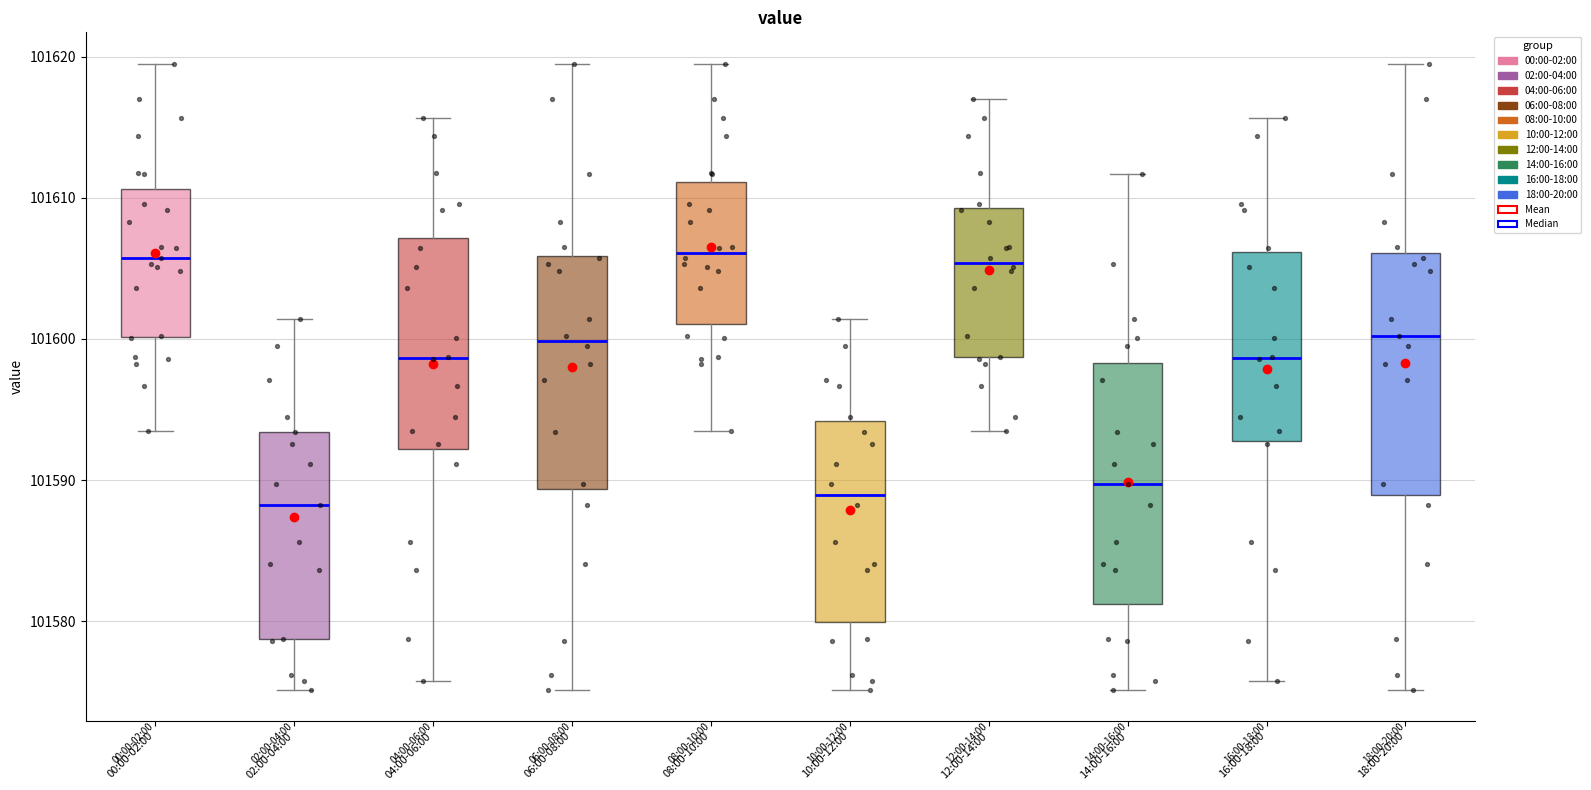

Where is the upper edge of the box for 08:00-10:00 on the y-axis? The values are not printed on the chart, so give them approximately, as read against the axis.

101611